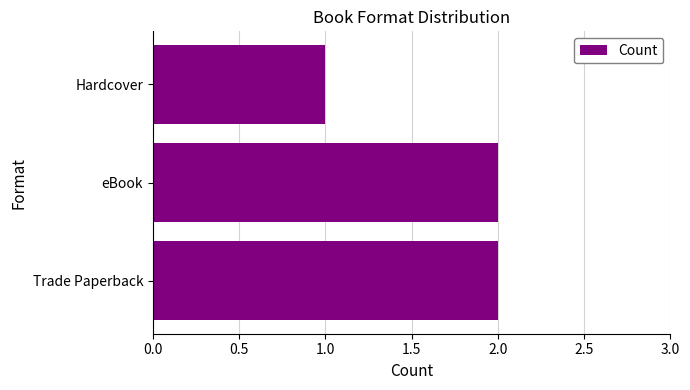

What is the sum of all values?

5